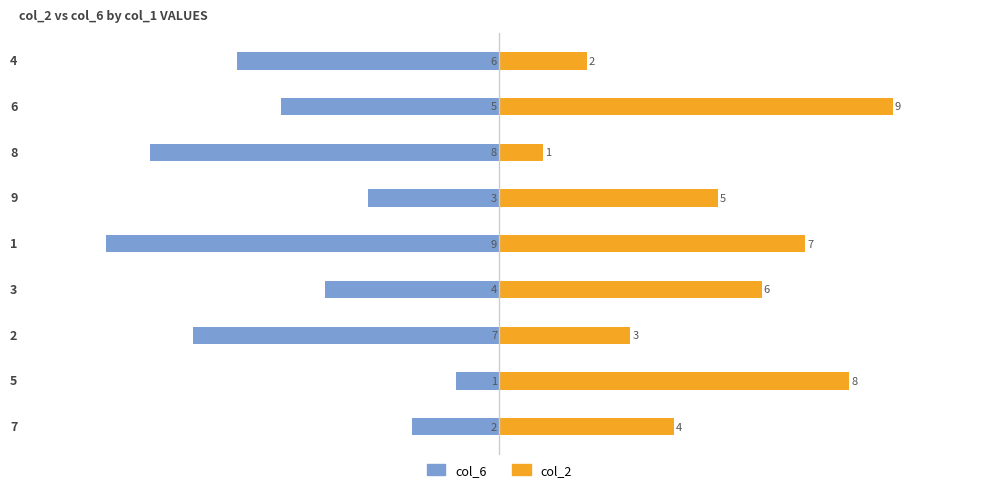

What is the difference between the second highest and second lowest values in the col_2 series?

6